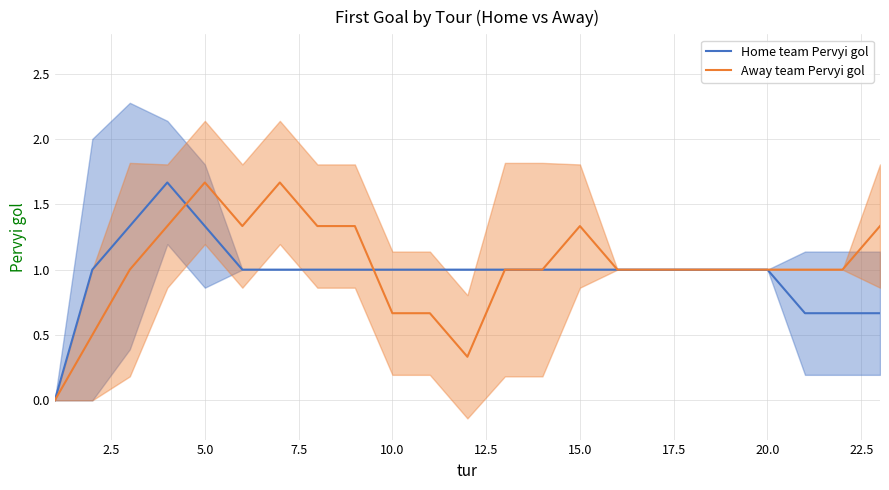

What is the greatest value displayed?

1.7